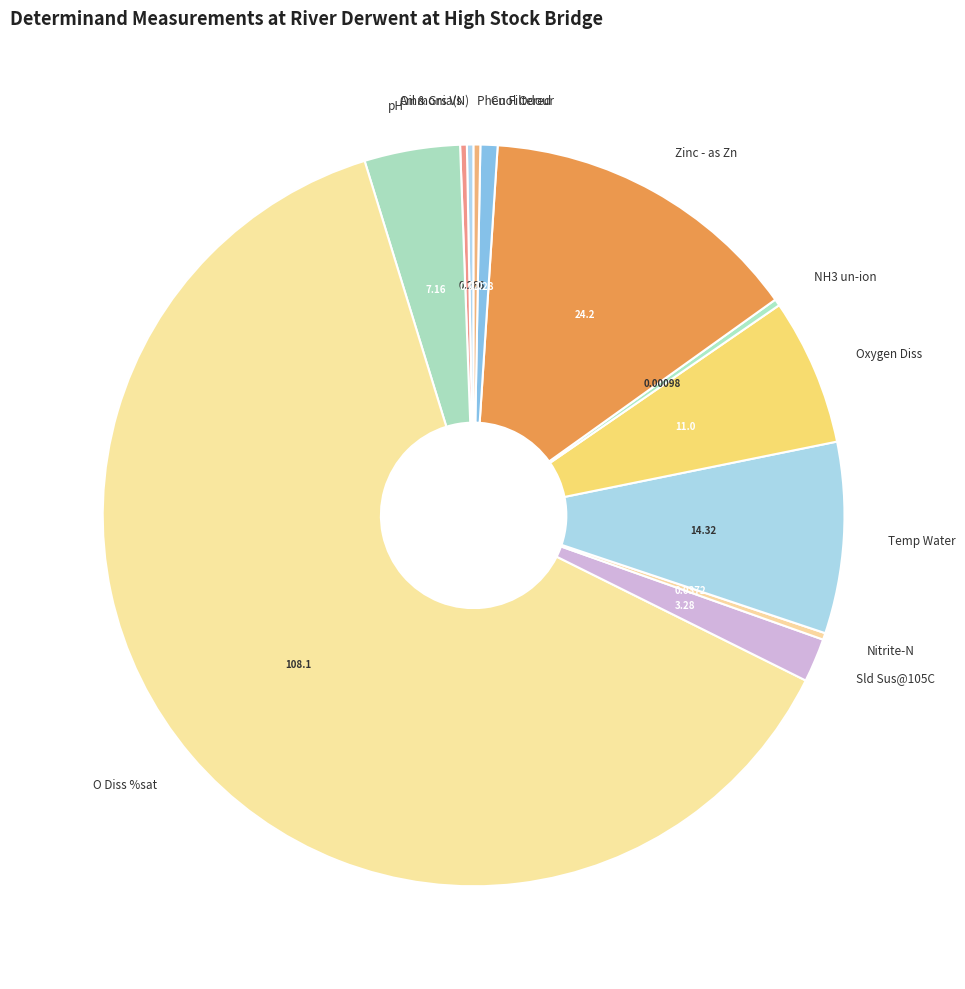

Is there any slice that represents more than half of the pie?

Yes